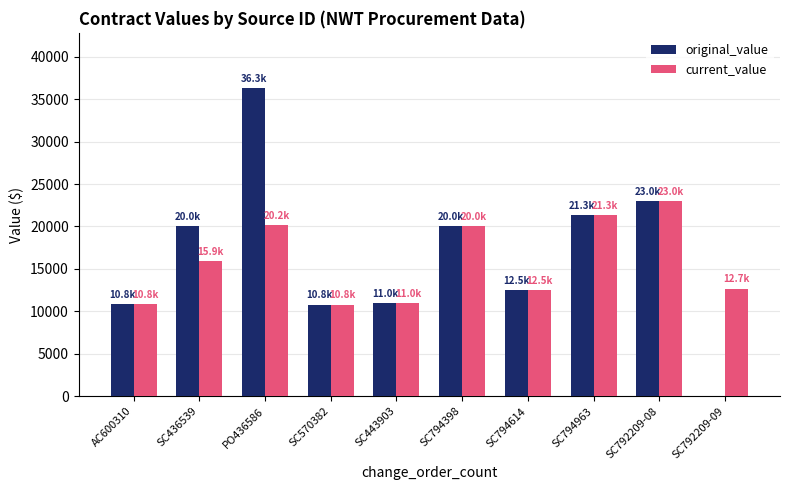

What is the total value across all series at SC794398?

40000.0